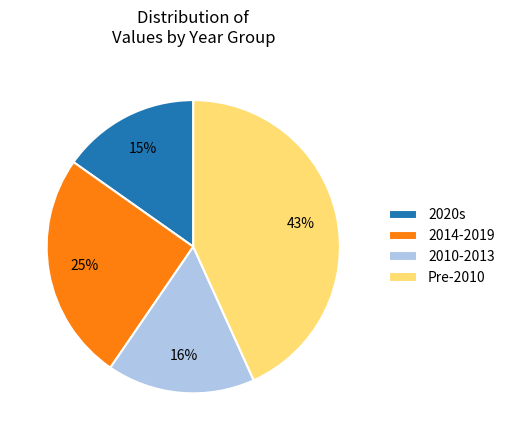

Does 2014-2019 account for over 50% of the chart?

No